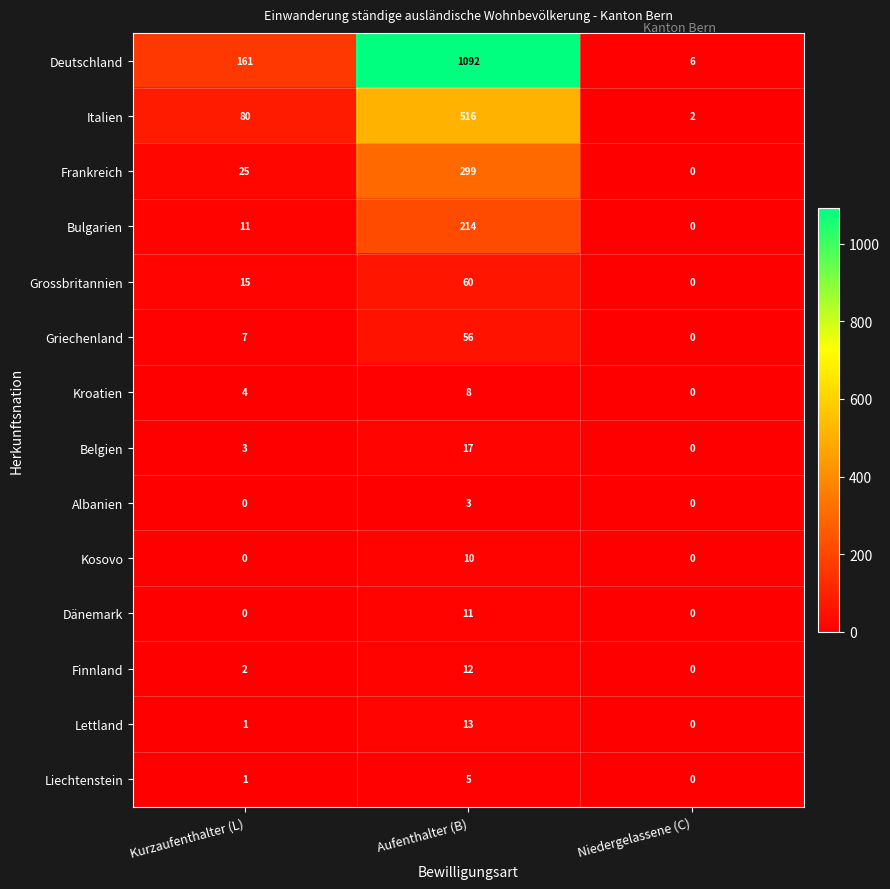

What is the difference between the highest and lowest values at Aufenthalter (B)?

1089